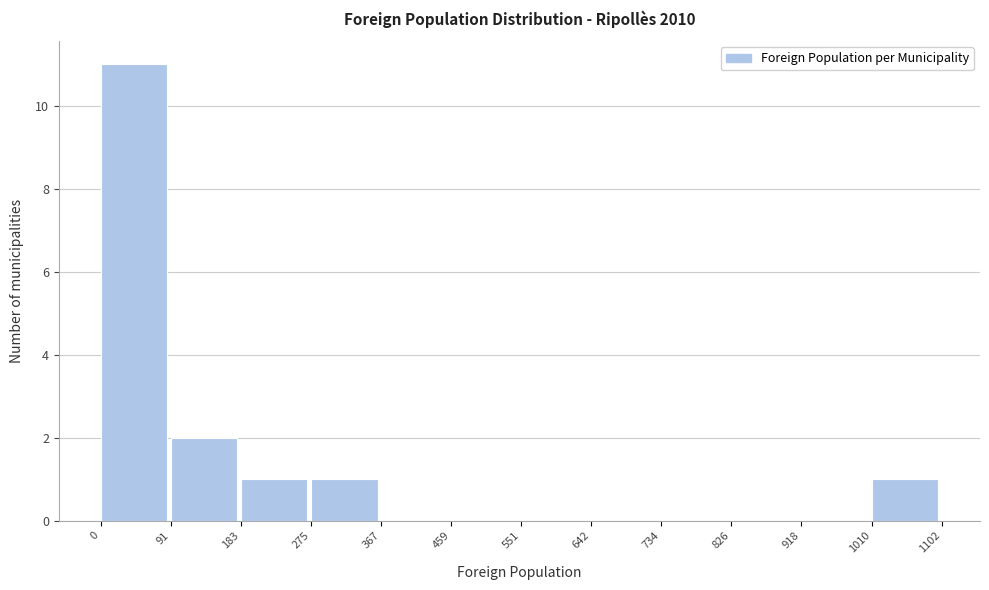

What is the height of the bar covering 1010 to 1102 on the x-axis? The values are not printed on the chart, so give them approximately, as read against the axis.

1